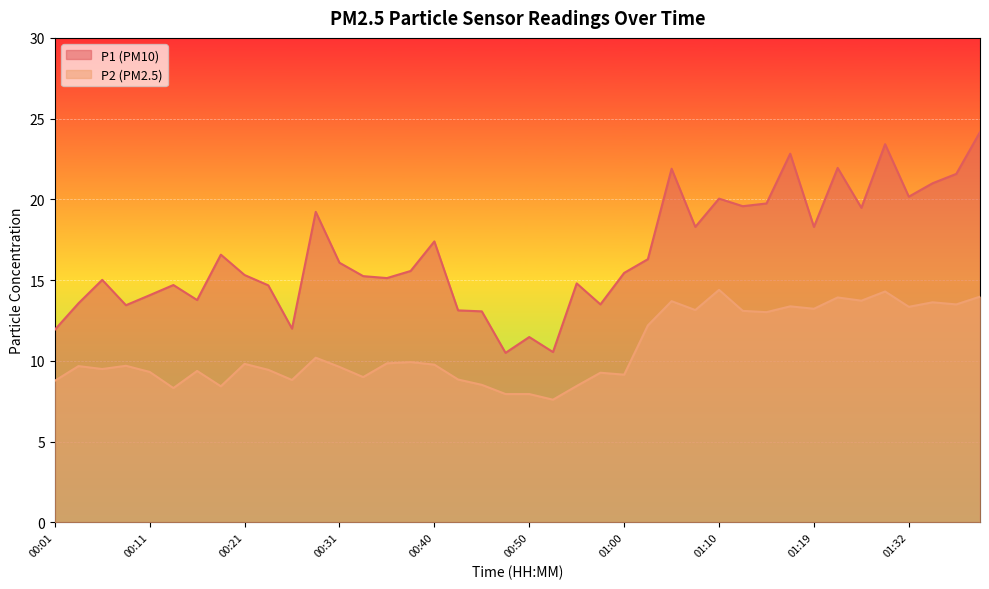

What is the highest value of the P2 series?

14.4